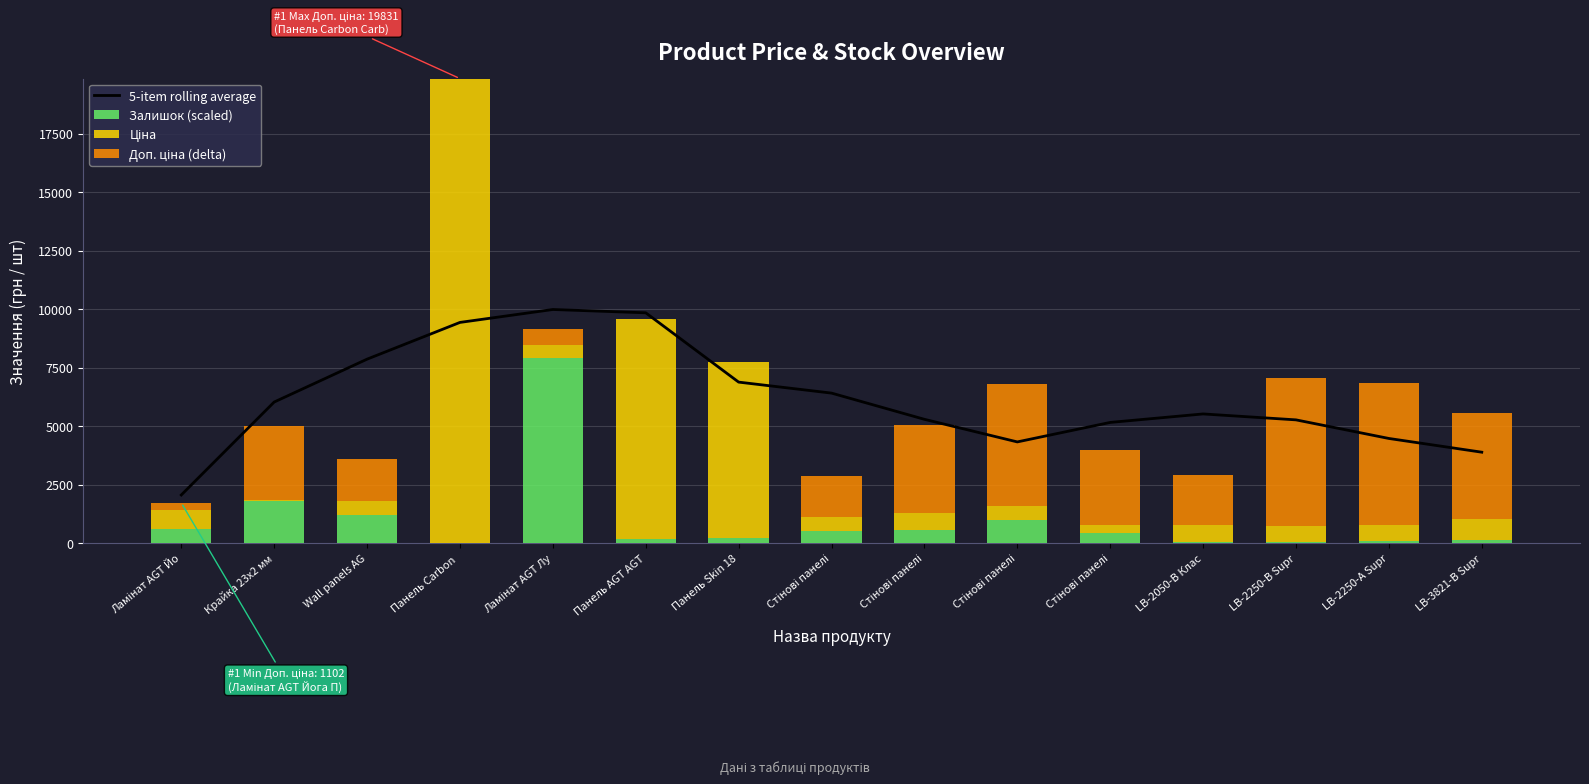

What is the total value across all series at Крайка 23x2 мм?

11033.1